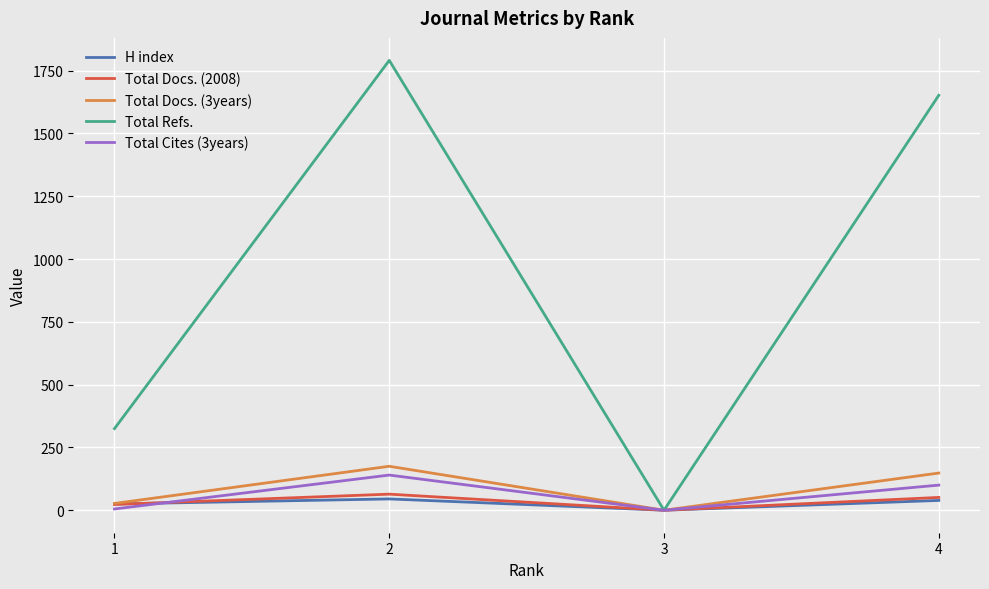

Does the chart display data point markers on the line(s)?

No